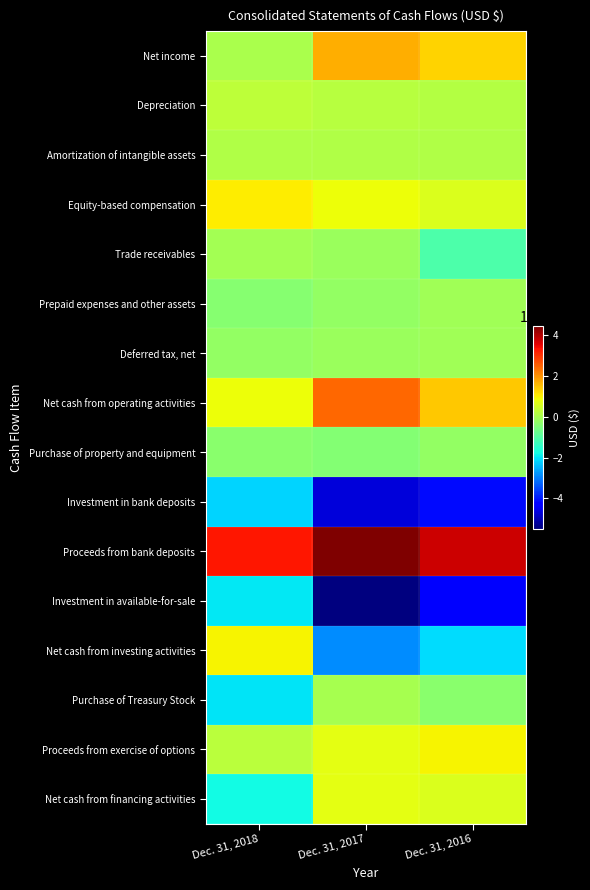

What is the minimum value shown in the chart?

-54882000